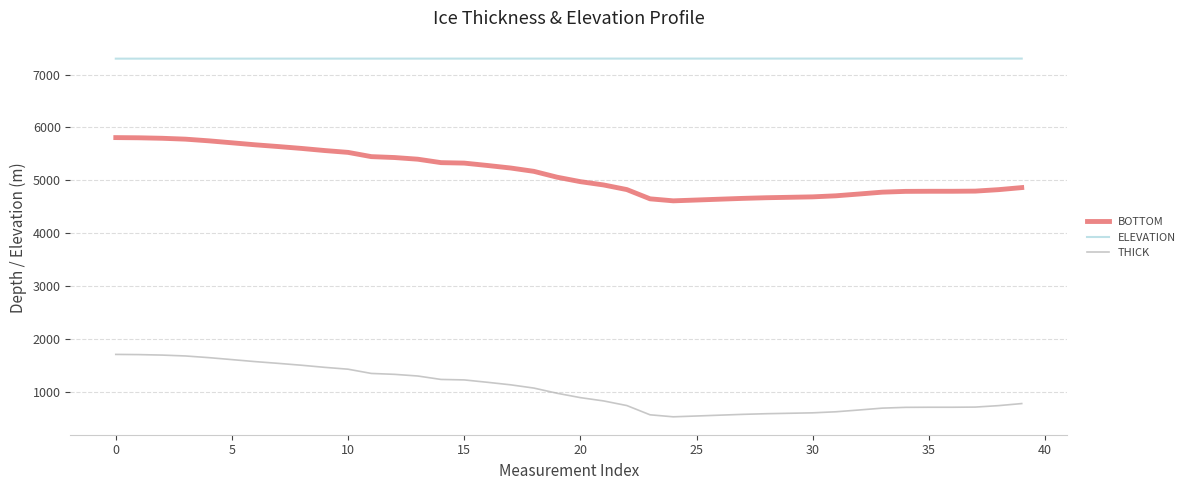

How many values in the BOTTOM series exceed 5057?

20